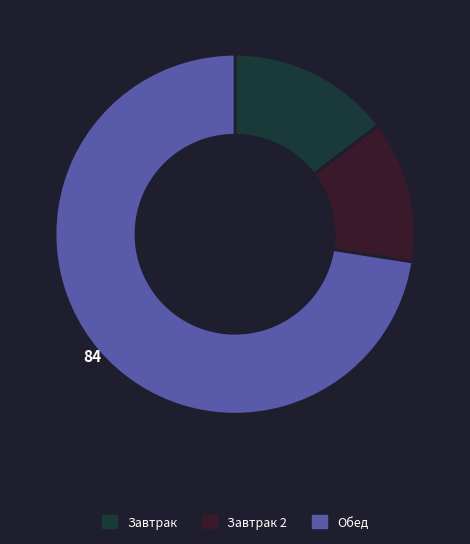

How many slices are in this pie chart?

3